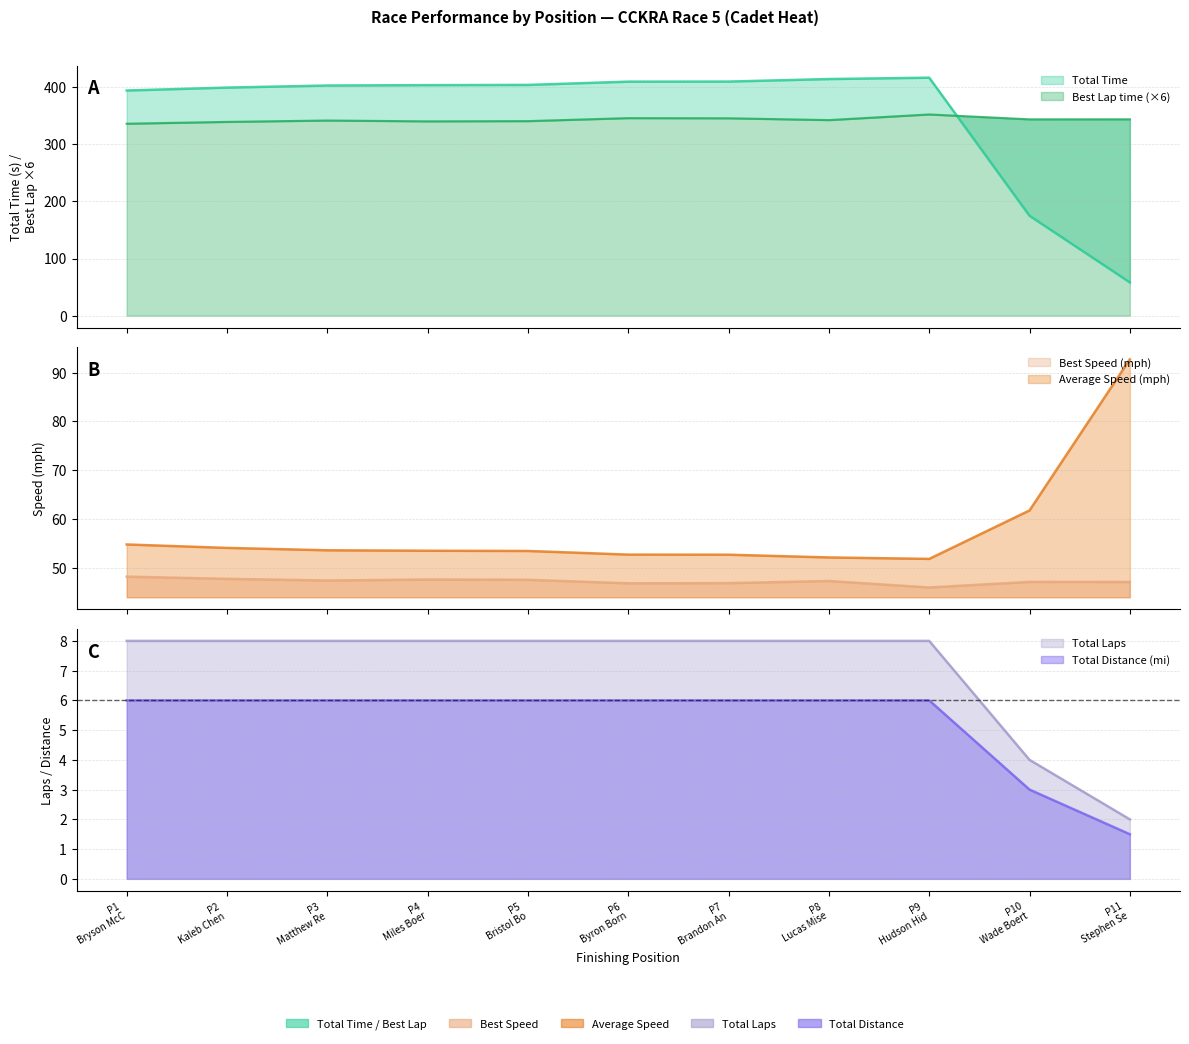

Does the chart have visible grid lines?

Yes